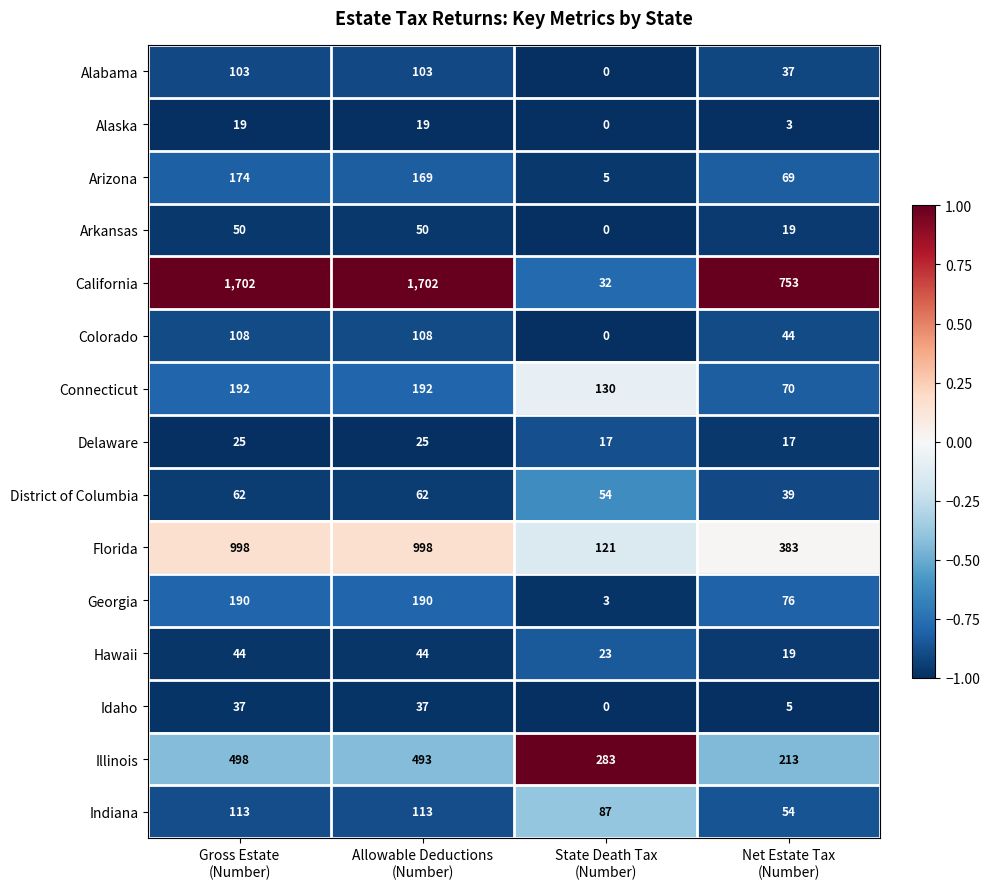

Rank the series by their maximum value, from highest to lowest.

California, Florida, Illinois, Connecticut, Georgia, Arizona, Indiana, Colorado, Alabama, District of Columbia, Arkansas, Hawaii, Idaho, Delaware, Alaska